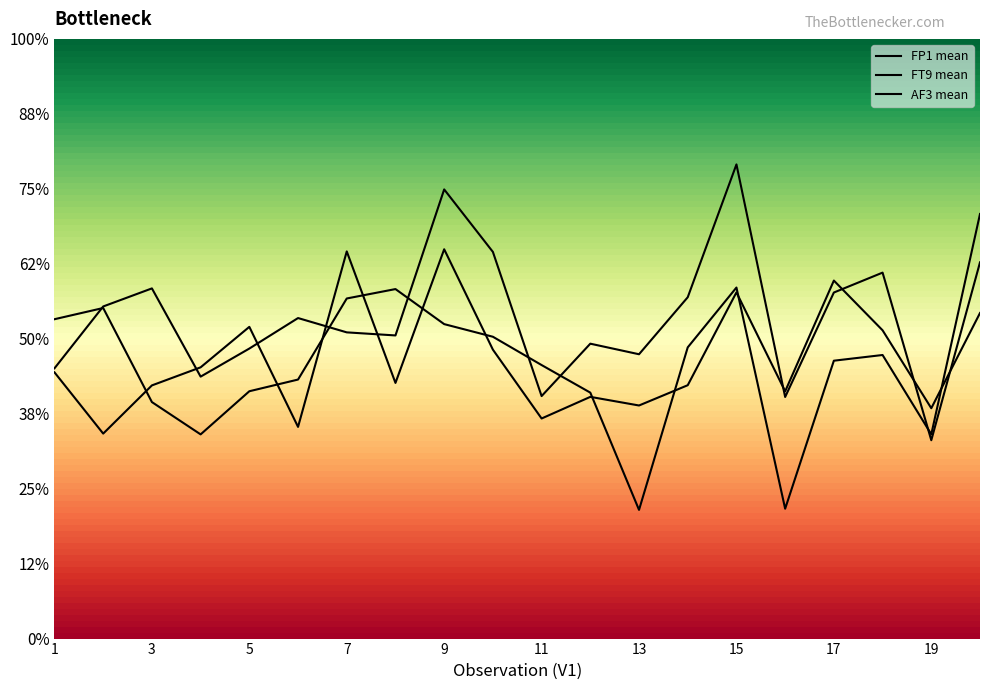

At which category is the sum across all series the highest?

15